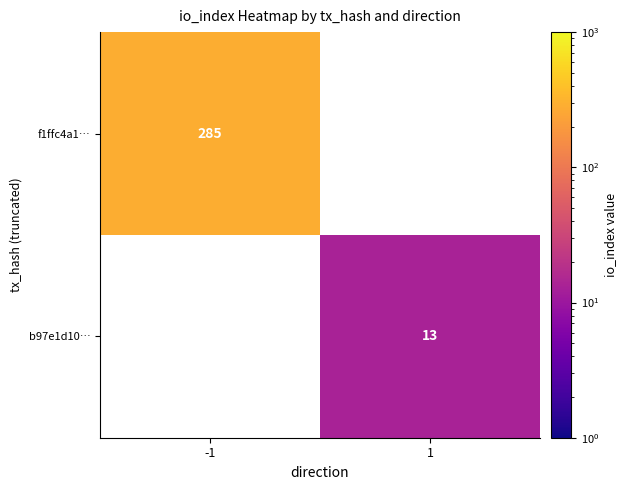

The f1ffc4a1… series shows 285 at -1. True or false?

True